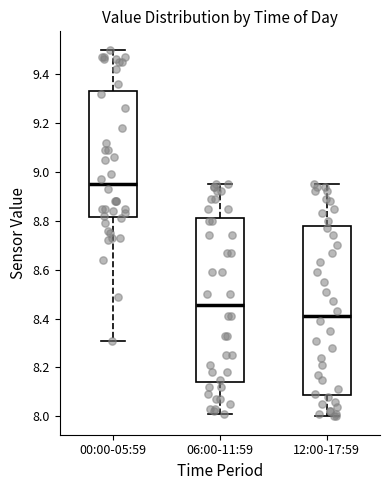

Reading left to right, read every box against the y-axis: the position of its median line, the range the box covers, and the ends of its whiskers. The values are not printed on the chart, so give them approximately, as read against the axis.

00:00-05:59: median 8.96, box 8.82 to 9.34, whiskers 8.32 to 9.50
06:00-11:59: median 8.46, box 8.14 to 8.82, whiskers 8.02 to 8.96
12:00-17:59: median 8.42, box 8.08 to 8.78, whiskers 8.00 to 8.96